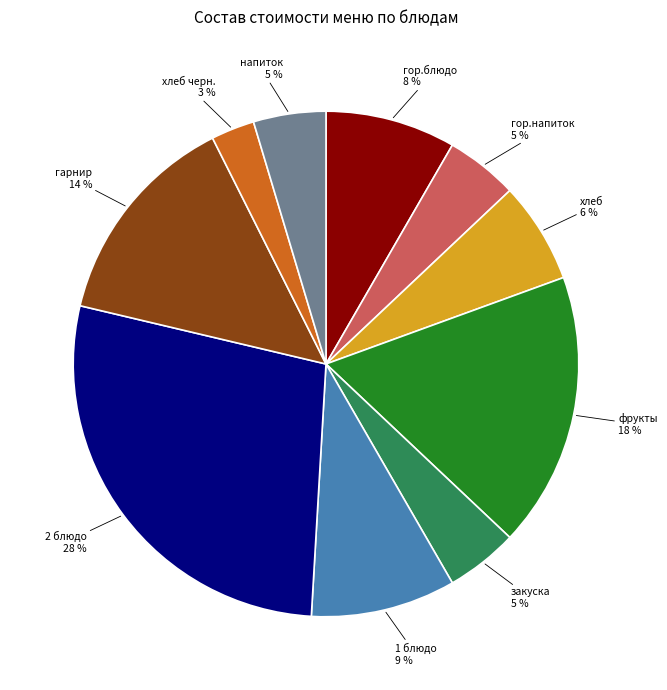

To the nearest percent, what is the average slice percentage?

10%